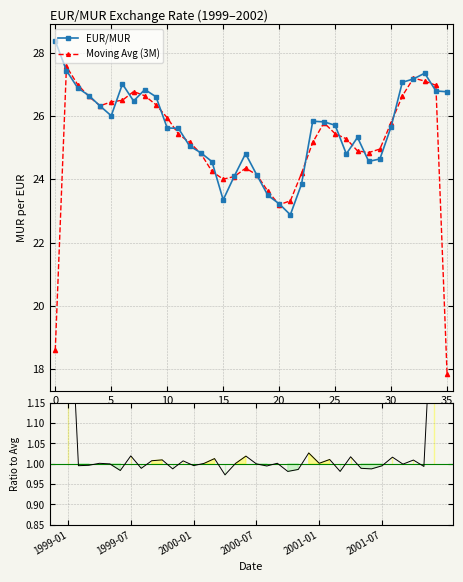

The value of Moving Avg (3M) at 34 is 47.1. True or false?

False